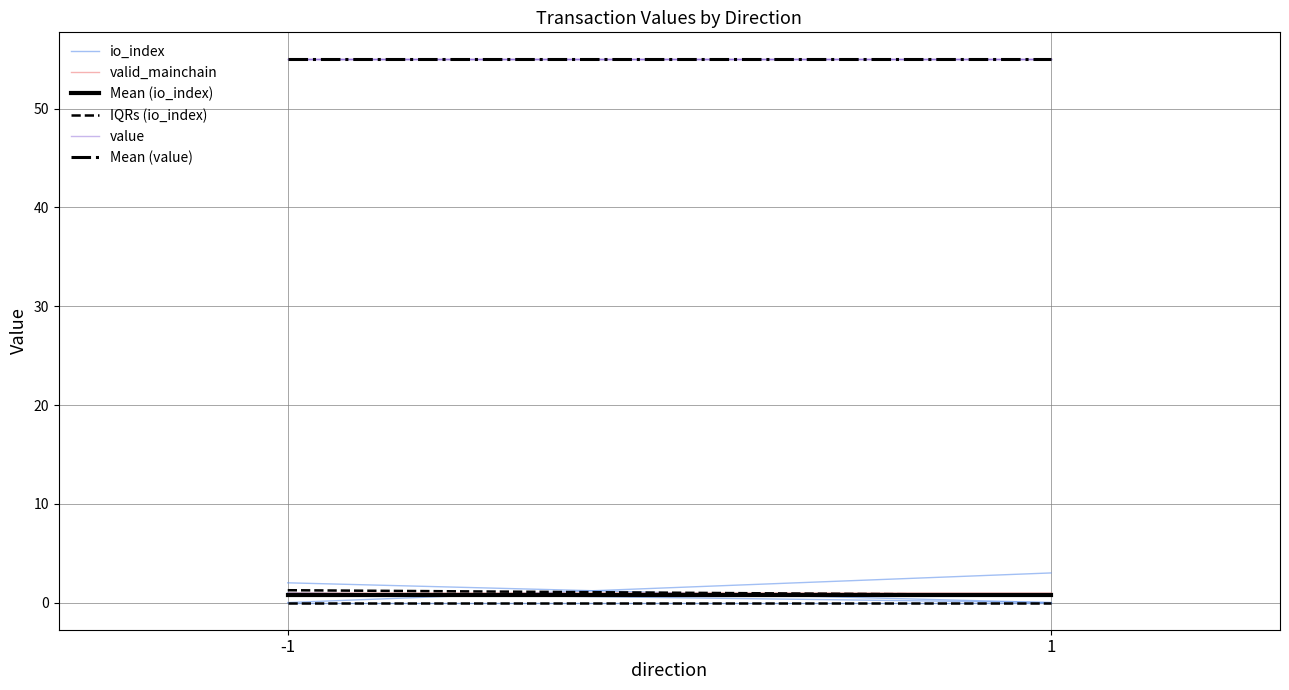

What is the total value across all series at -1?

113.0